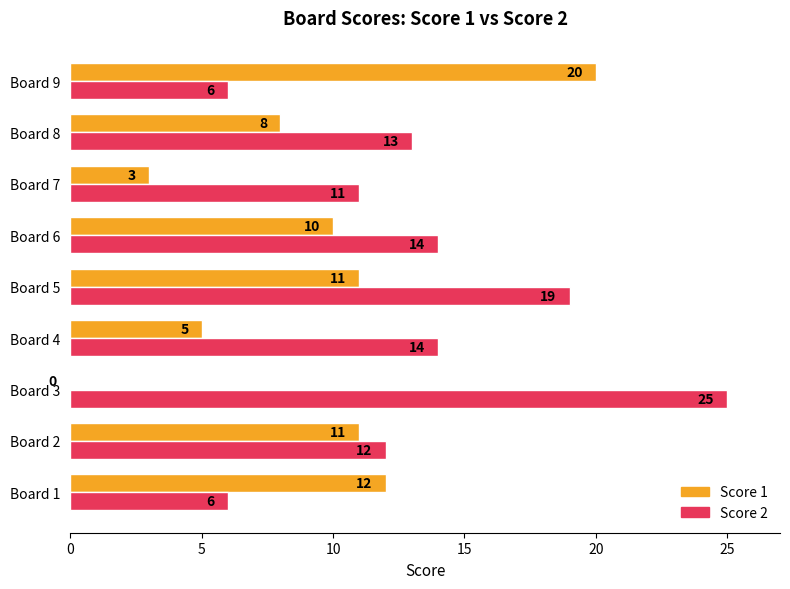

Which series has the largest total across all categories?

Score 2